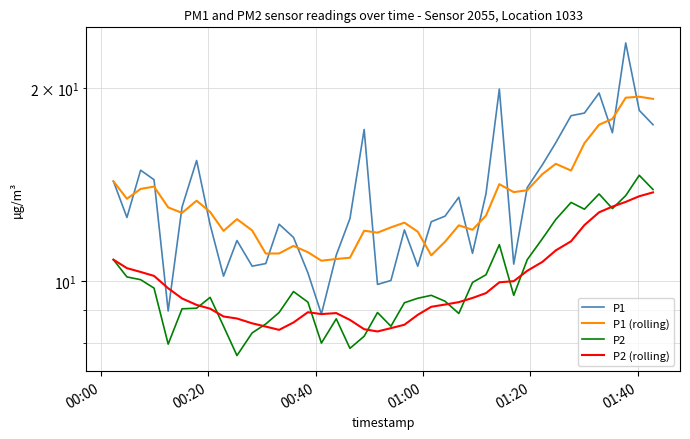

Is this an area chart (filled region under the line)?

No